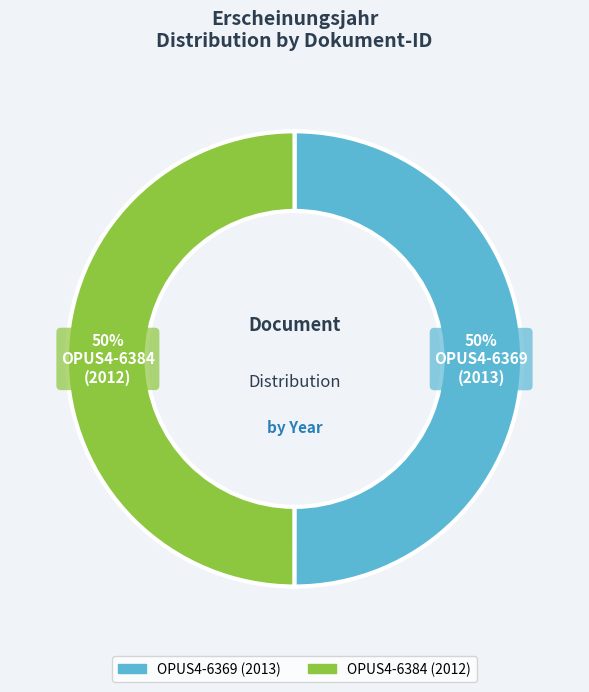

Approximately how many times larger is the value at OPUS4-6384 compared to OPUS4-6369?

1.0